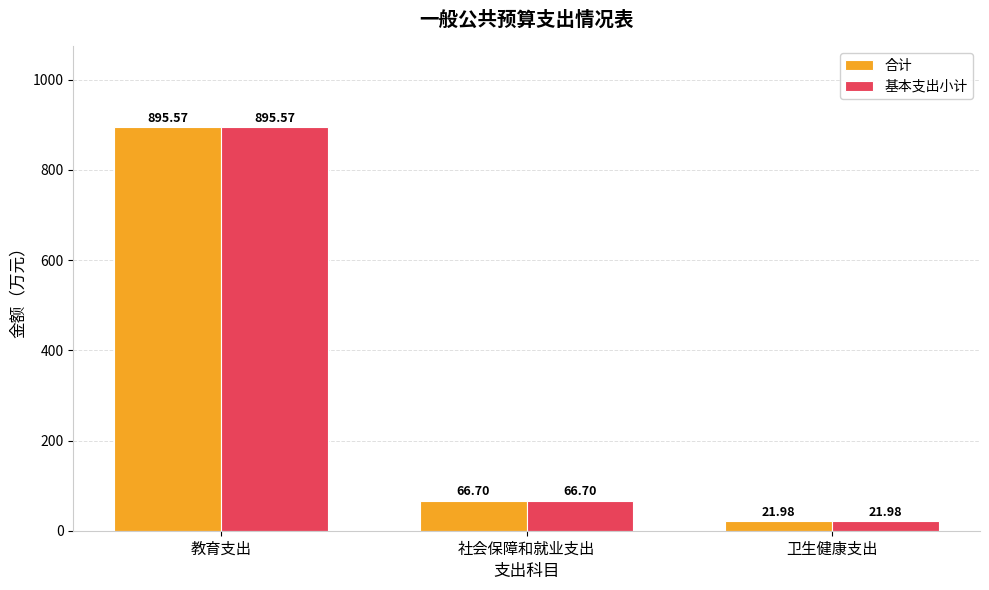

Reading left to right, list all the values displayed in this chart.

合计: 教育支出=895.6	社会保障和就业支出=66.7	卫生健康支出=22.0
基本支出小计: 教育支出=895.6	社会保障和就业支出=66.7	卫生健康支出=22.0